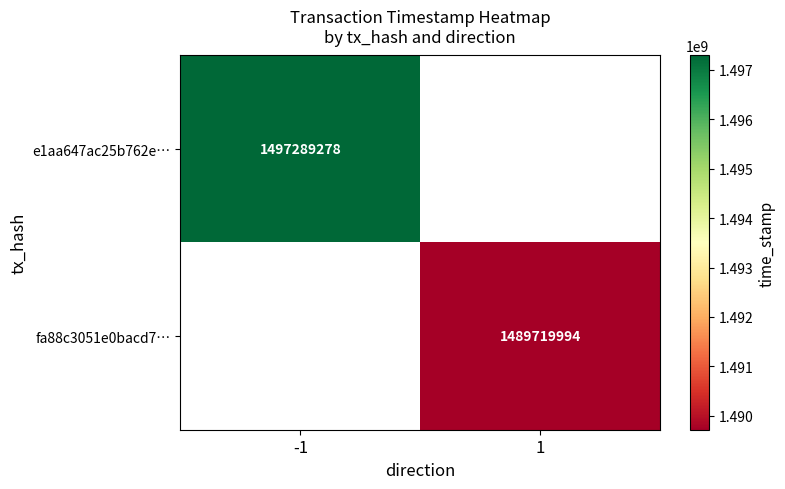

The fa88c3051e0bacd7… series shows 324747135 at 1. True or false?

False